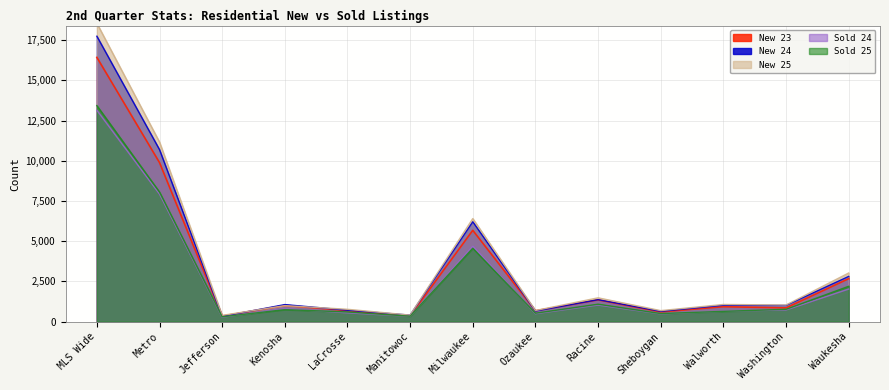

The value of Sold 24 at Jefferson is 133. True or false?

False